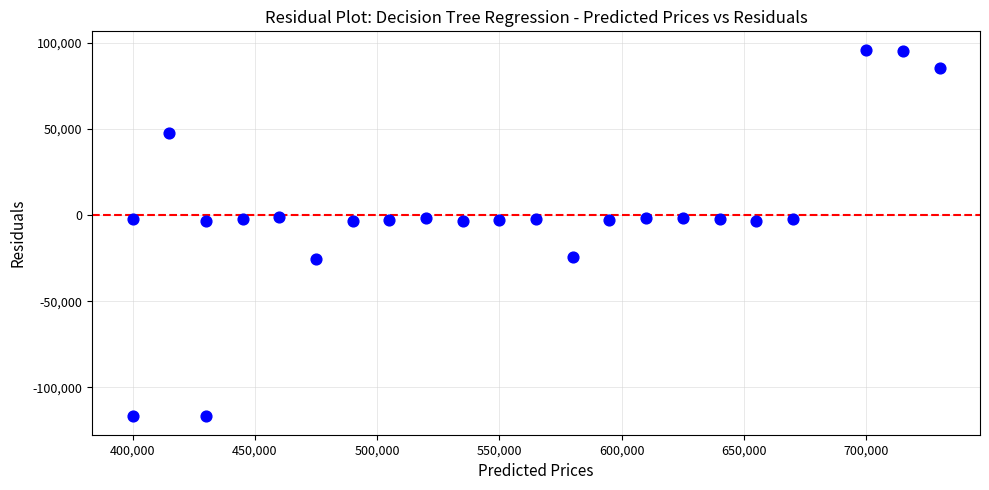

What is the range of X values (max minus min)?

330000.0